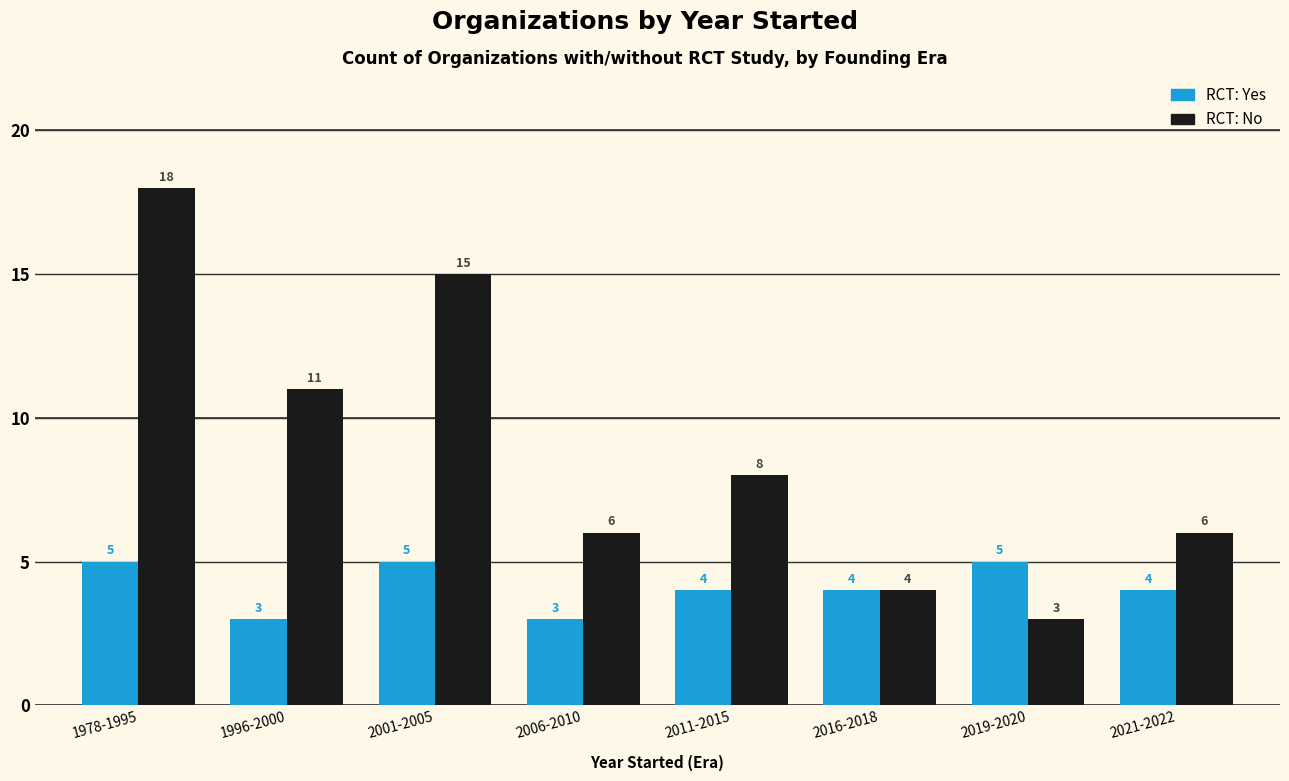

List the series in order of their overall mean, lowest first.

RCT: Yes, RCT: No